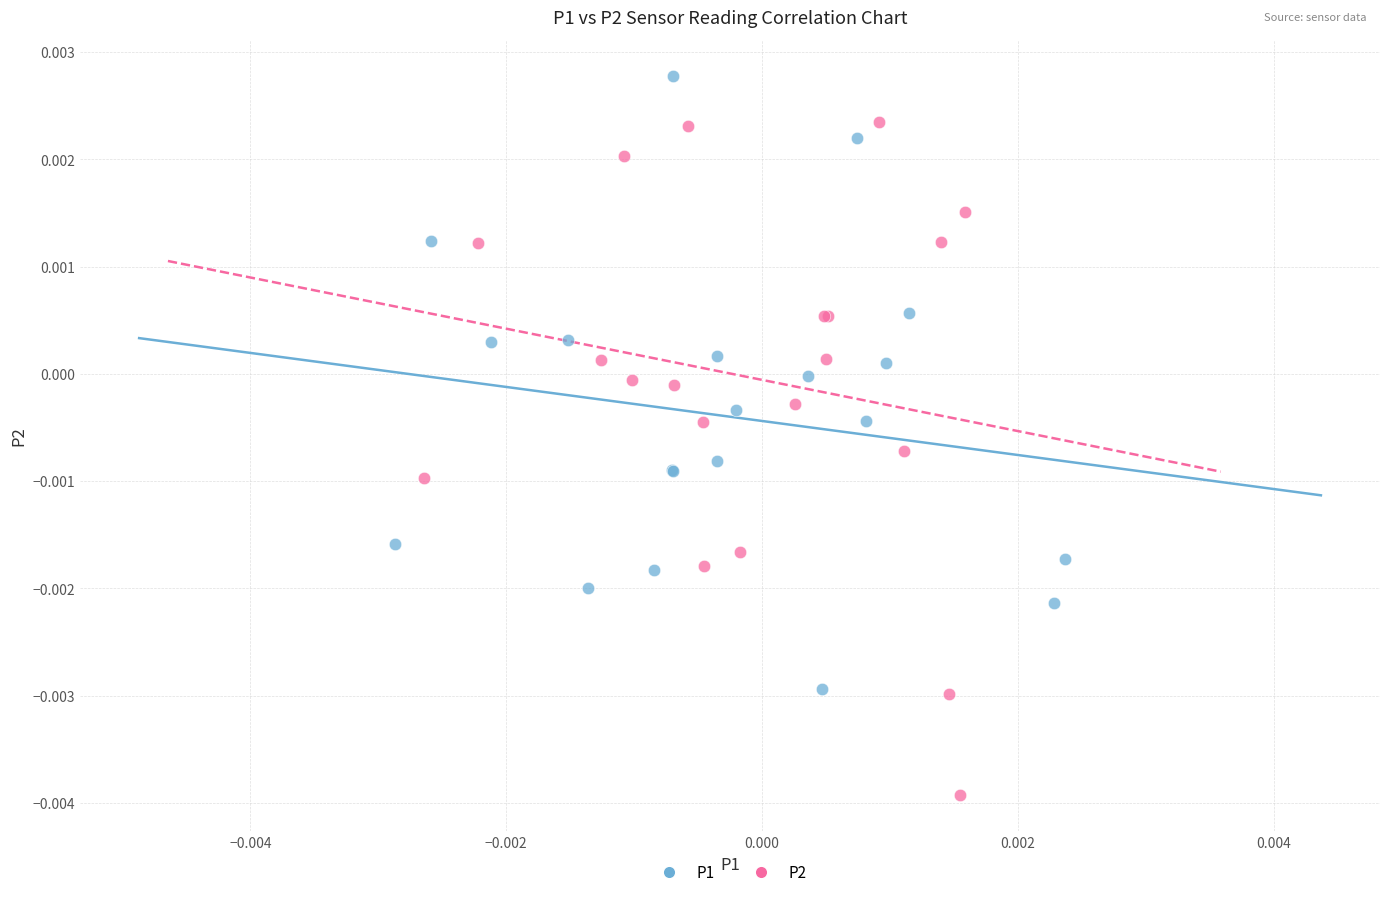

Which series contains the lowest Y value?

P2